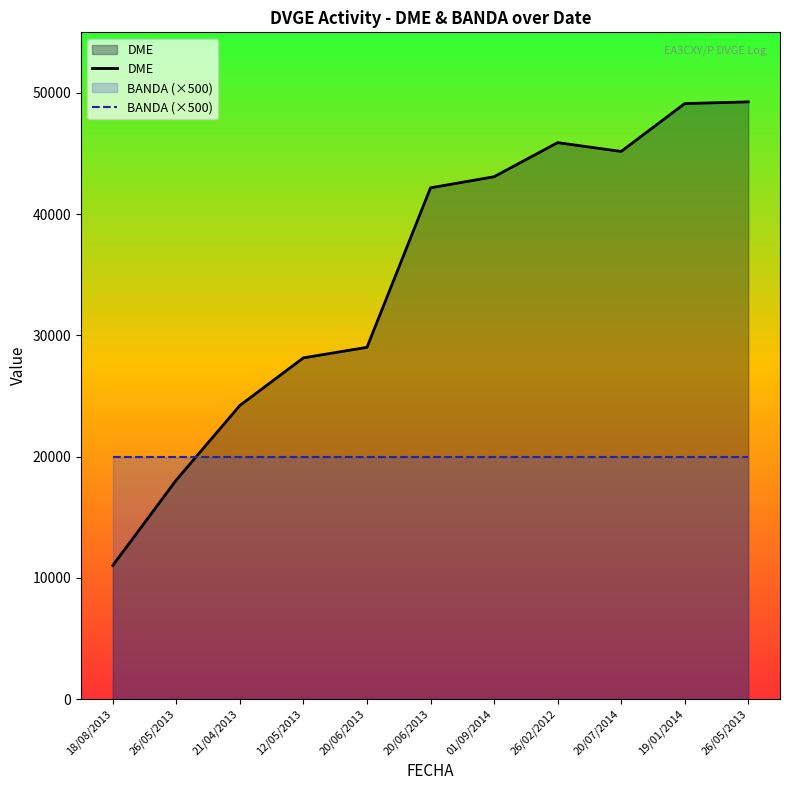

Between 12/05/2013 and 20/06/2013, which series saw the biggest shift?

DME